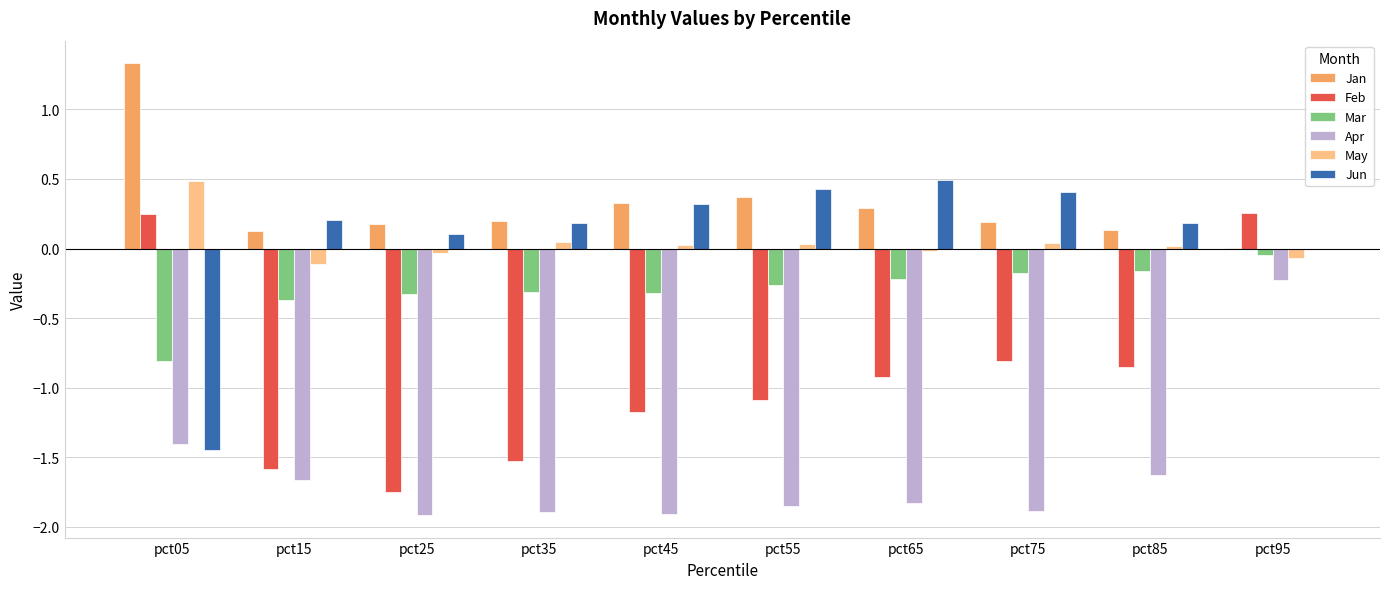

What is the sum of all Jun values?

0.9